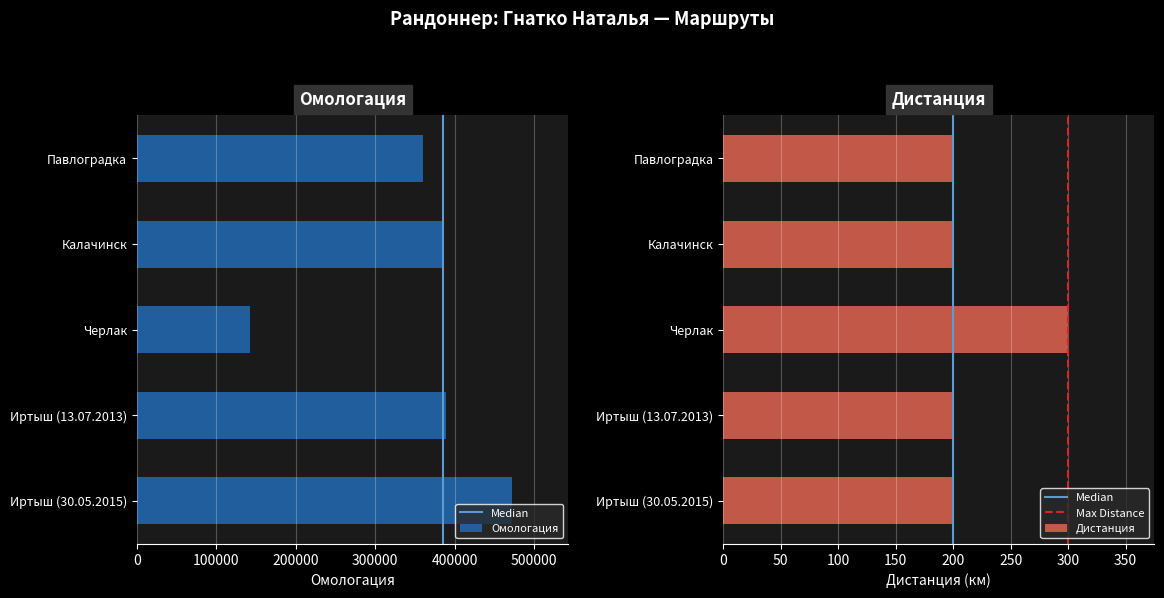

Is it true that Дистанция equals 525 at Черлак?

False